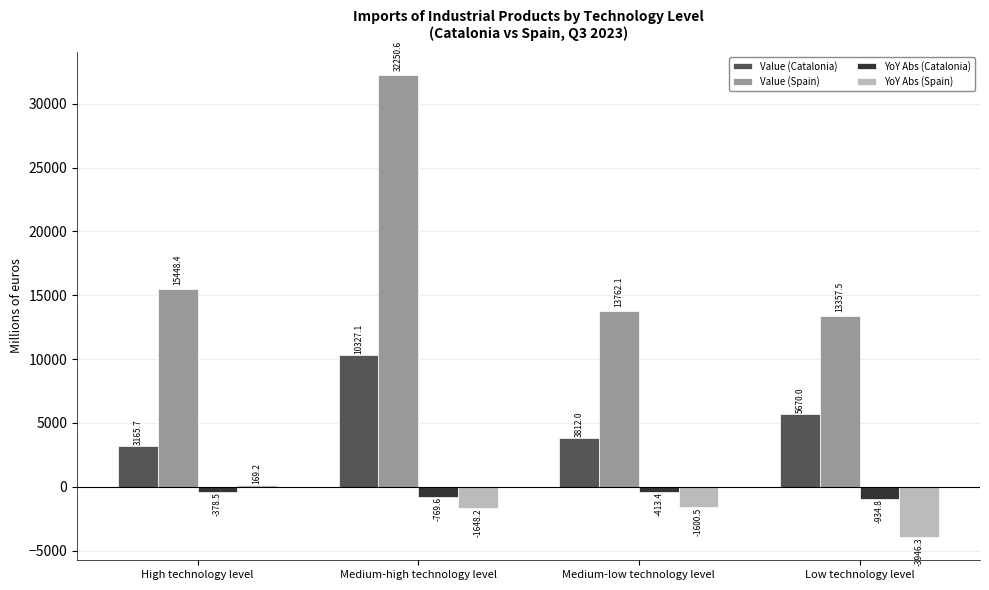

What is the approximate value of Value (Catalonia) at High technology level?

3165.7